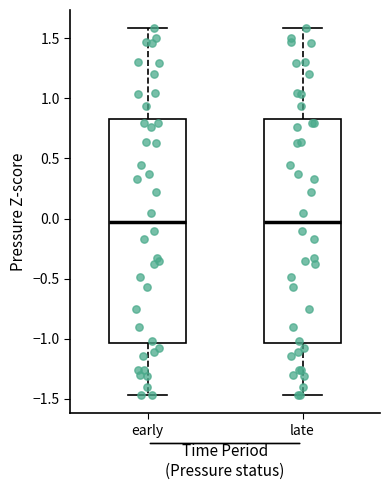

Reading left to right, read every box against the y-axis: the position of its median line, the range the box covers, and the ends of its whiskers. The values are not printed on the chart, so give them approximately, as read against the axis.

early: median -0.05, box -1.05 to 0.85, whiskers -1.45 to 1.60
late: median -0.05, box -1.05 to 0.85, whiskers -1.45 to 1.60